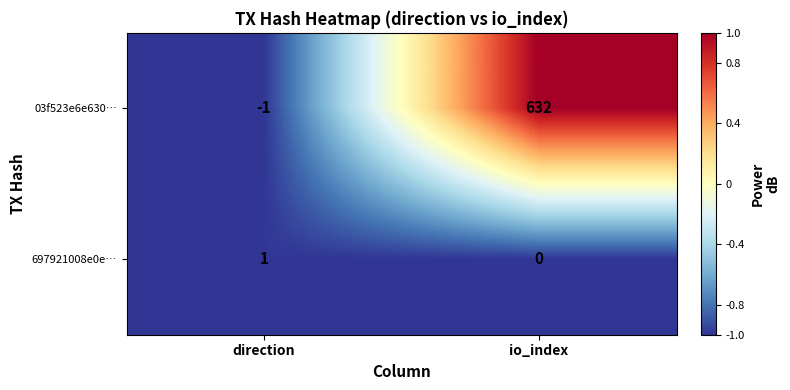

The 697921008e0e… series shows 0 at io_index. True or false?

True